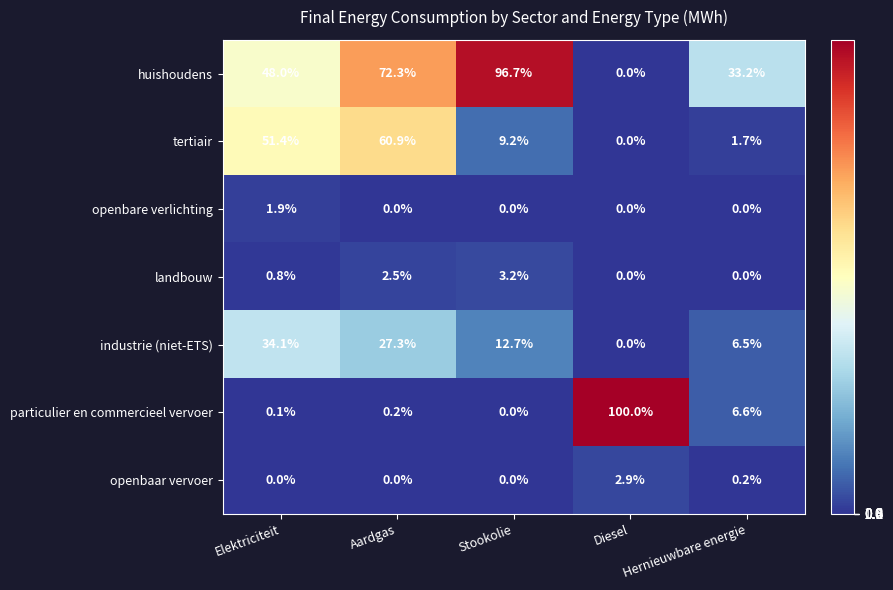

At which category is the sum across all series the highest?

Aardgas